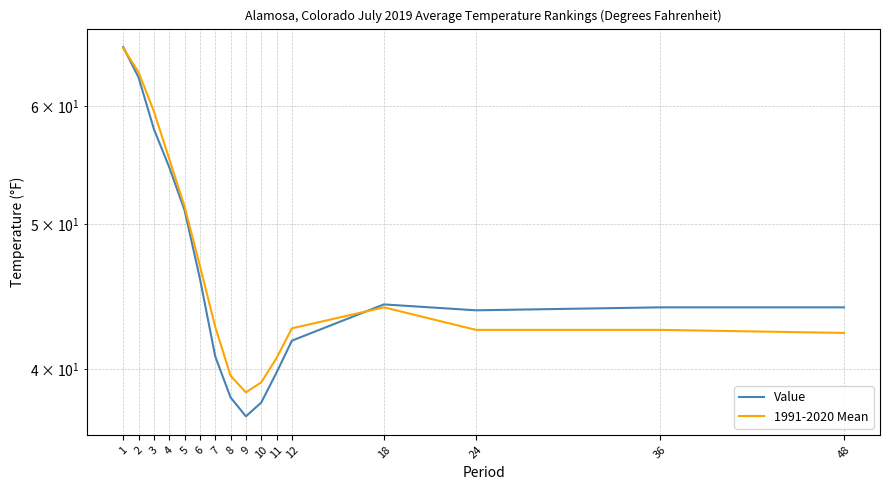

How many interior local valleys does the Value series have?

2